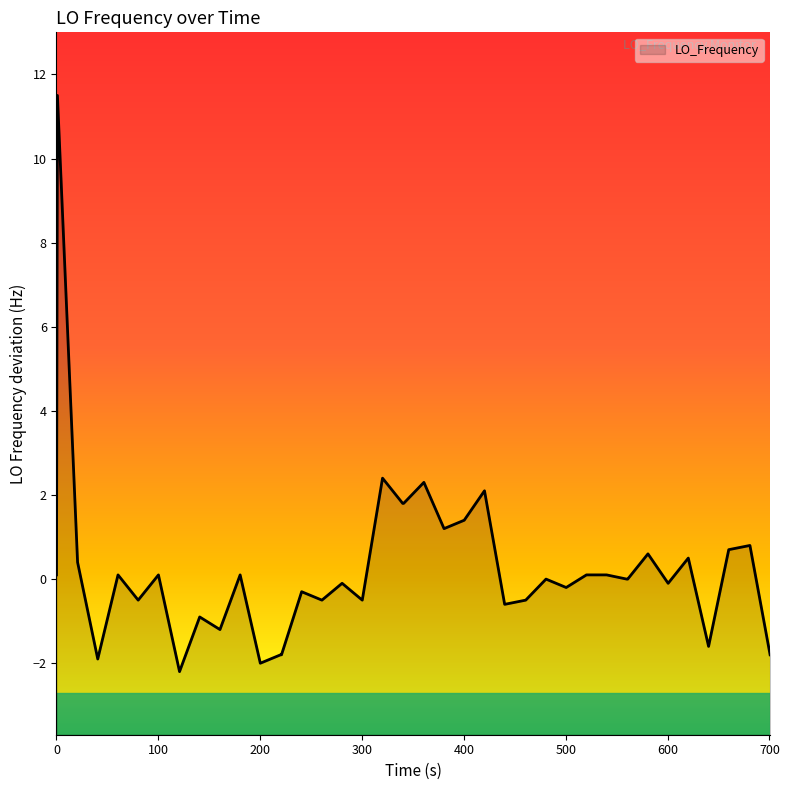

True or false: there are more than 2 points higher than both neighbors.

True